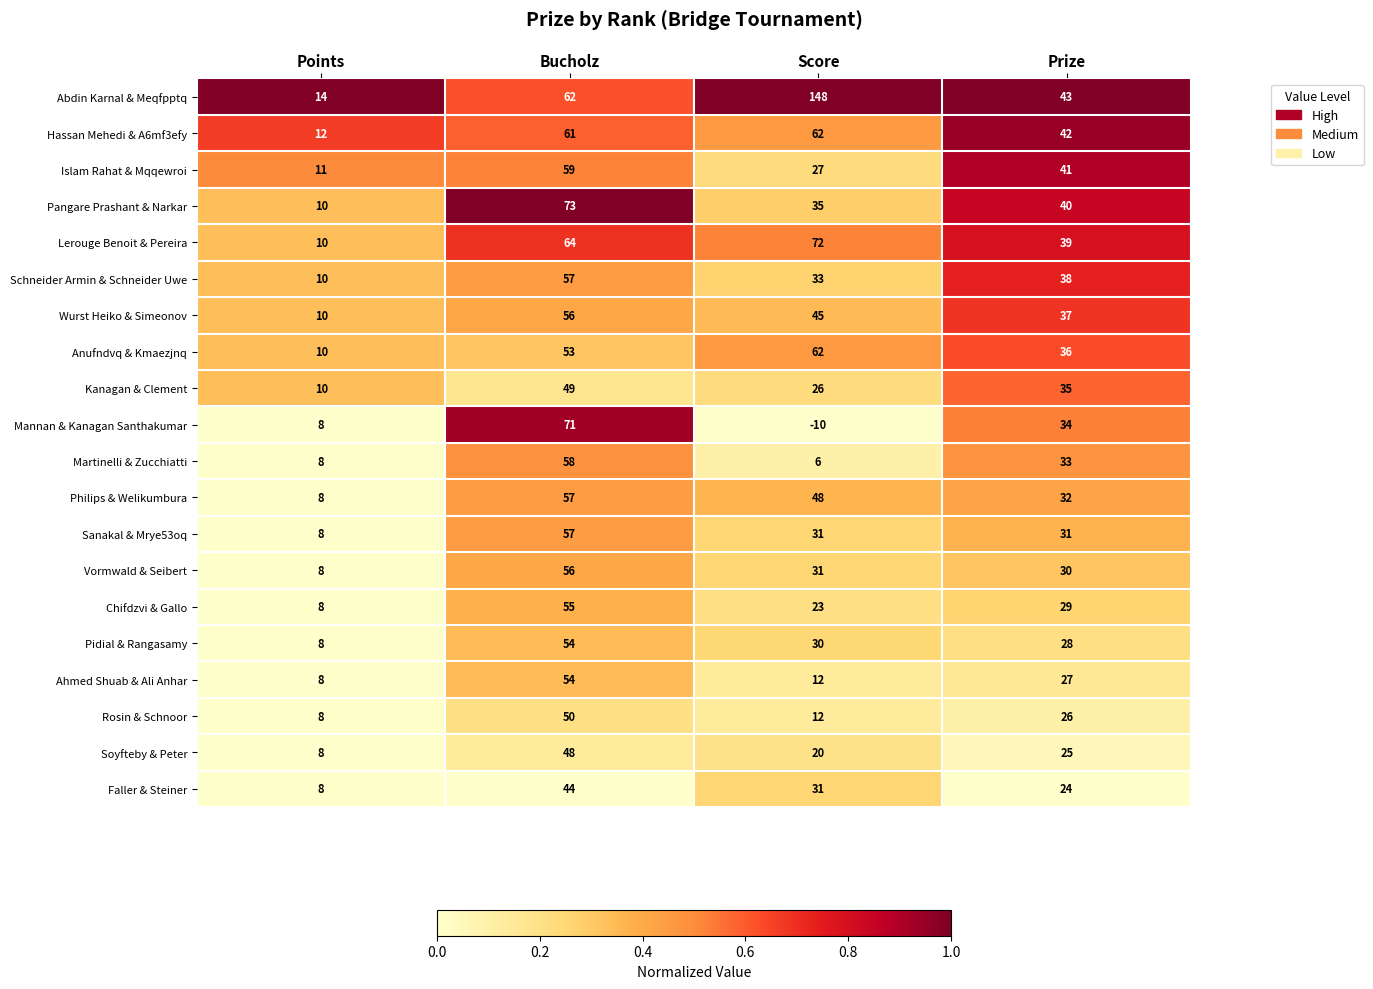

At which label is Chifdzvi & Gallo closest to 31?

Prize